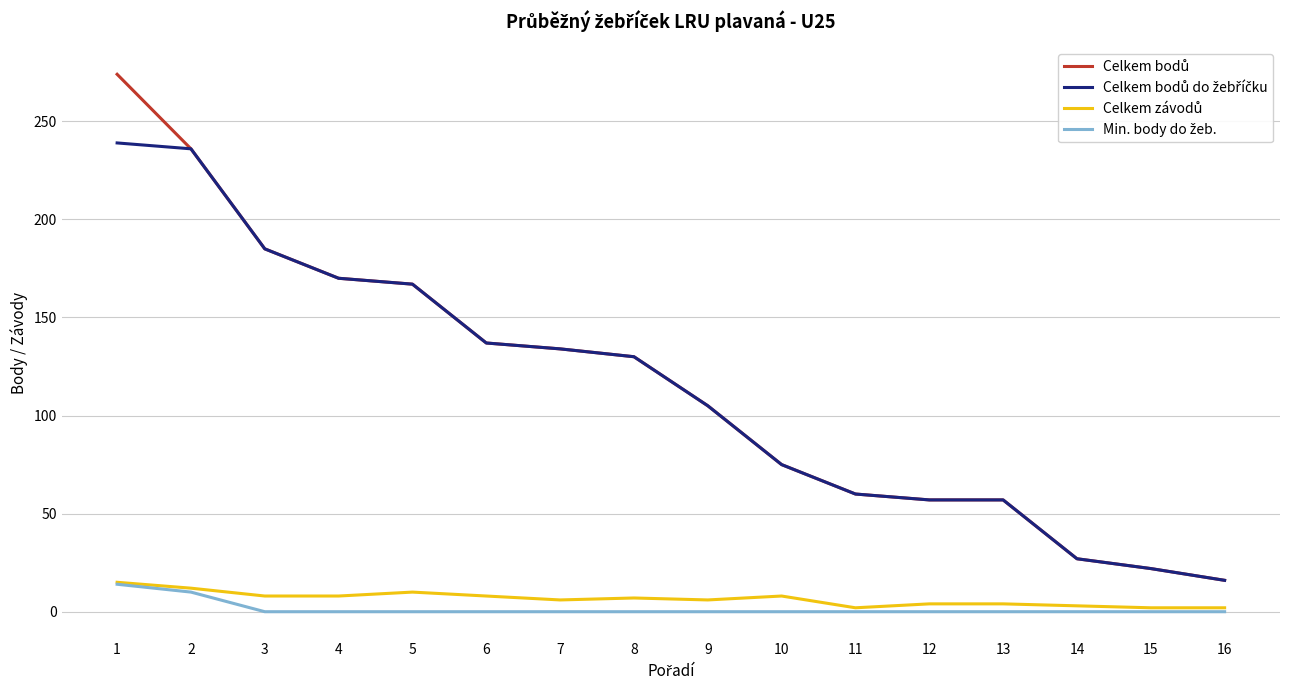

What is the spread (max minus min) of values at 4?

170